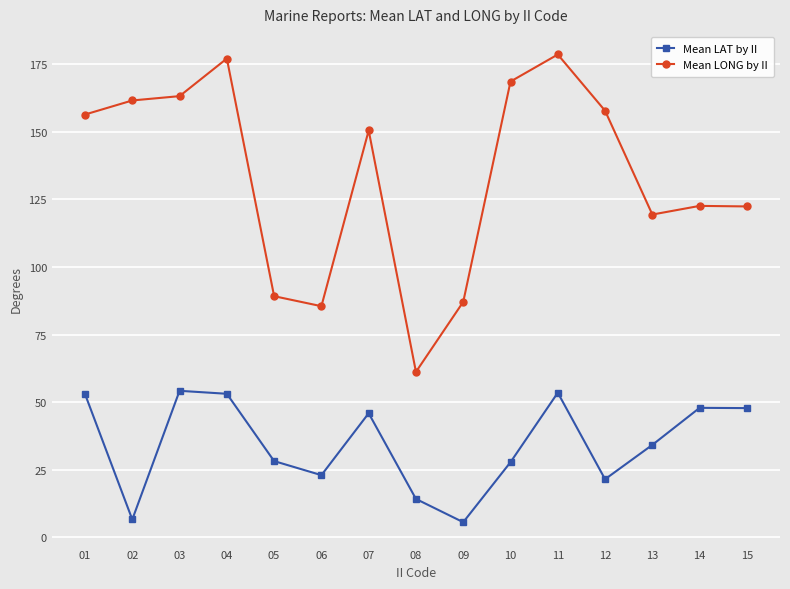

True or false: Mean LONG by II and Mean LAT by II cross at least once.

False